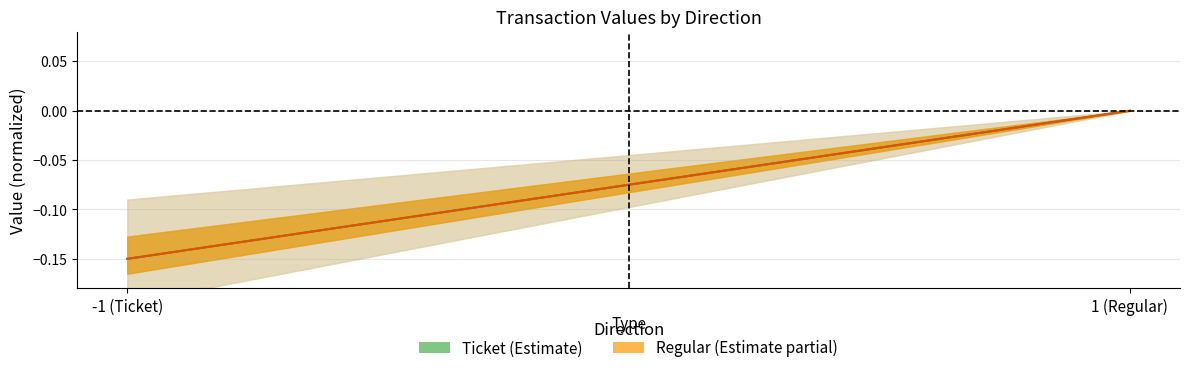

What value does the Ticket center series have at -1 (Ticket)?

-0.1